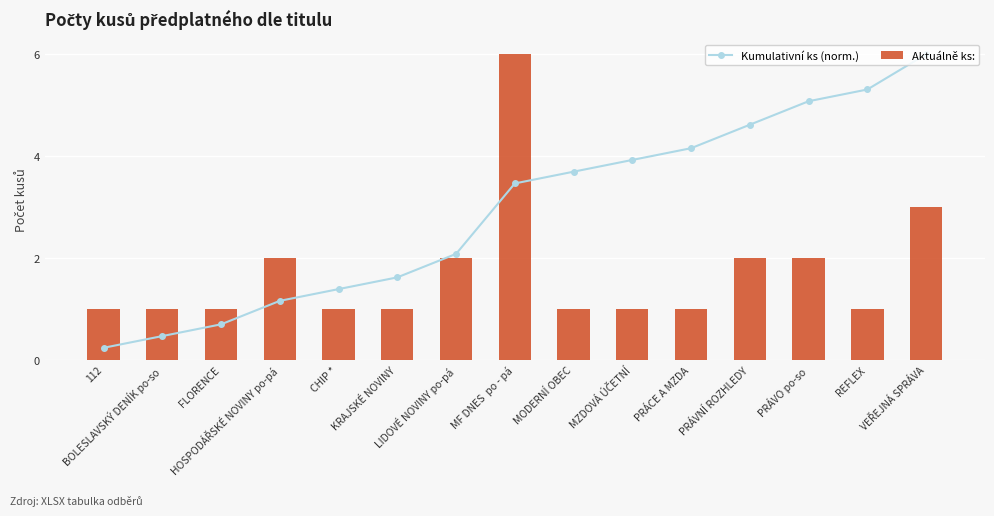

What is the label of the 4th bar from the right?

PRÁVNÍ ROZHLEDY